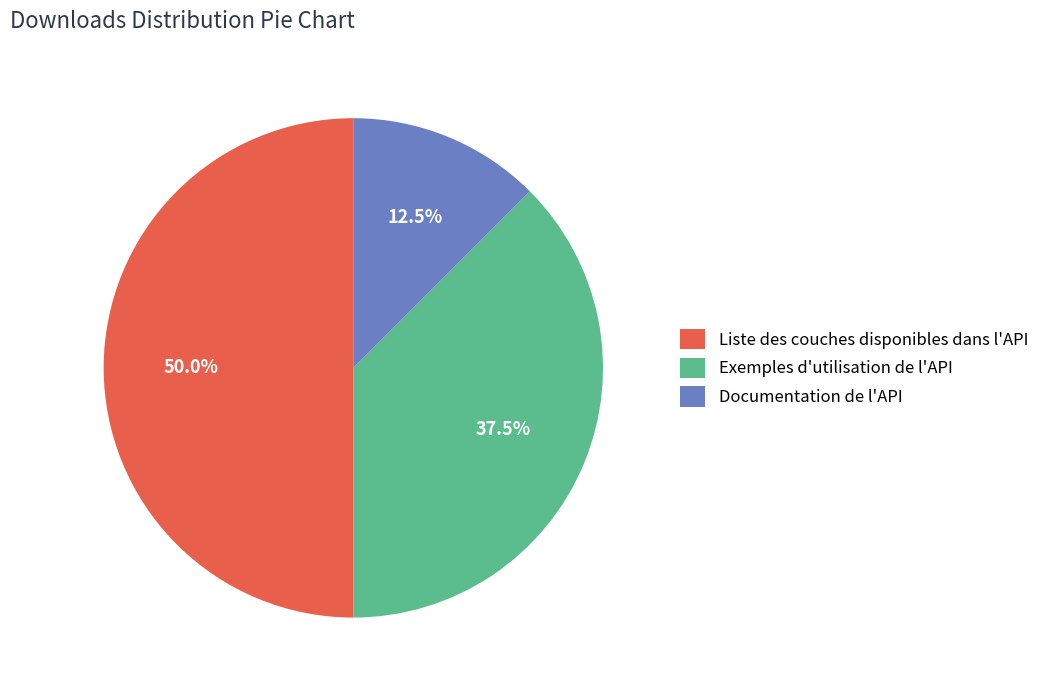

Combined, what portion of the pie is Documentation de l'API and Exemples d'utilisation de l'API?

50.0%